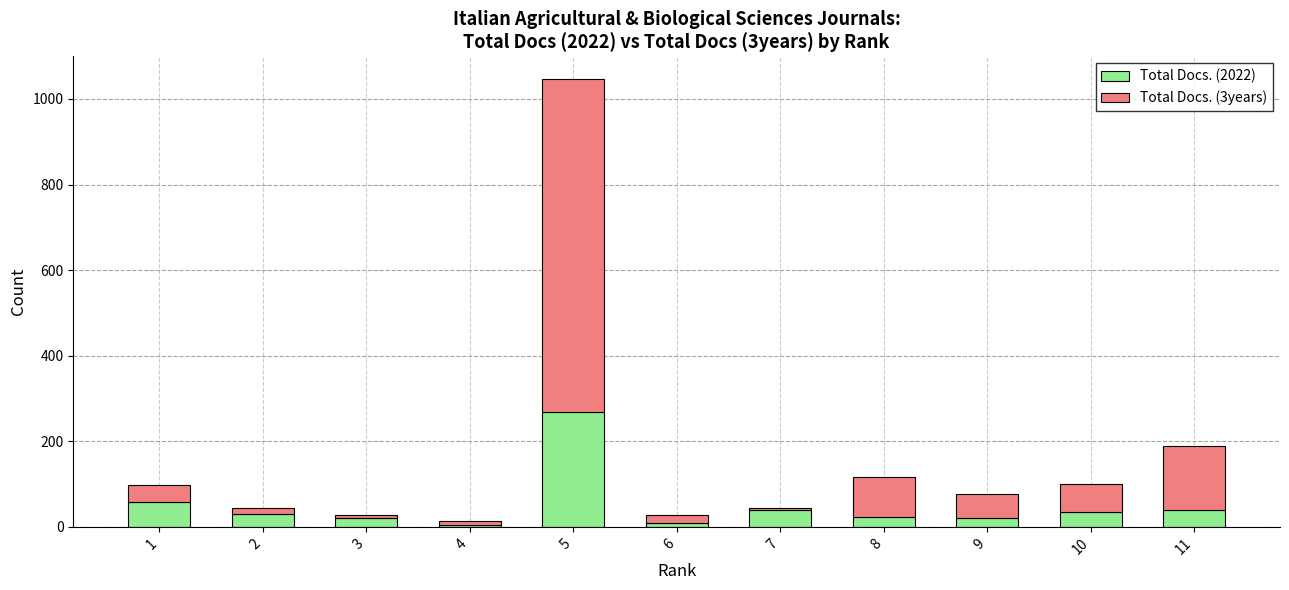

At which category is the sum across all series the highest?

5